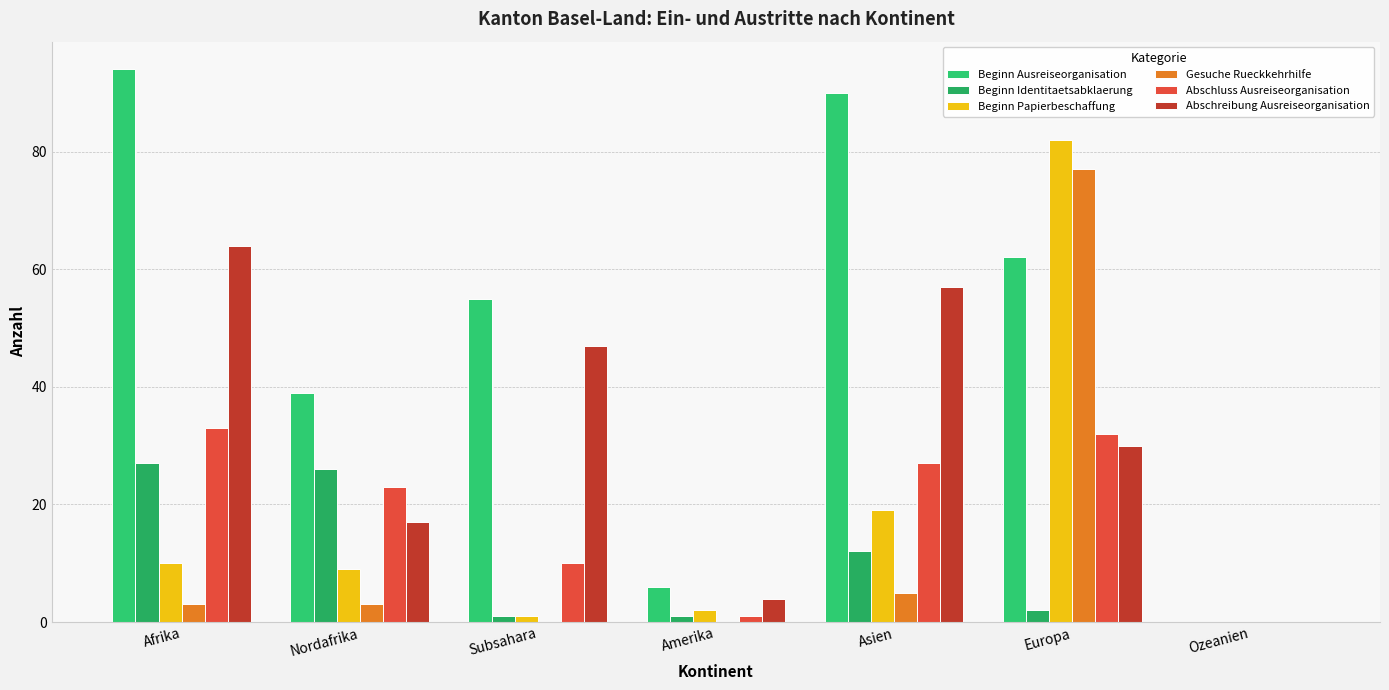

Reading left to right, list all the values displayed in this chart.

Beginn Ausreiseorganisation: 94	39	55	6	90	62	0
Beginn Identitaetsabklaerung: 27	26	1	1	12	2	0
Beginn Papierbeschaffung: 10	9	1	2	19	82	0
Gesuche Rueckkehrhilfe: 3	3	0	0	5	77	0
Abschluss Ausreiseorganisation: 33	23	10	1	27	32	0
Abschreibung Ausreiseorganisation: 64	17	47	4	57	30	0